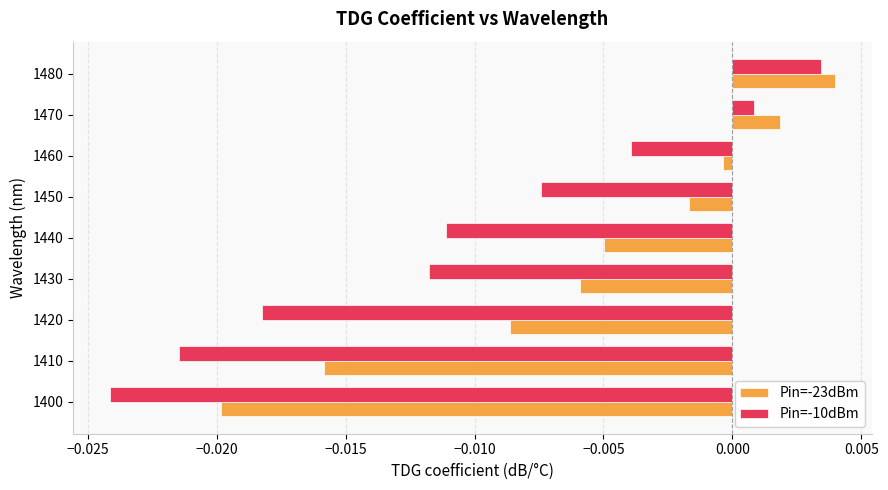

Which series has the widest spread of values?

Pin=-10dBm